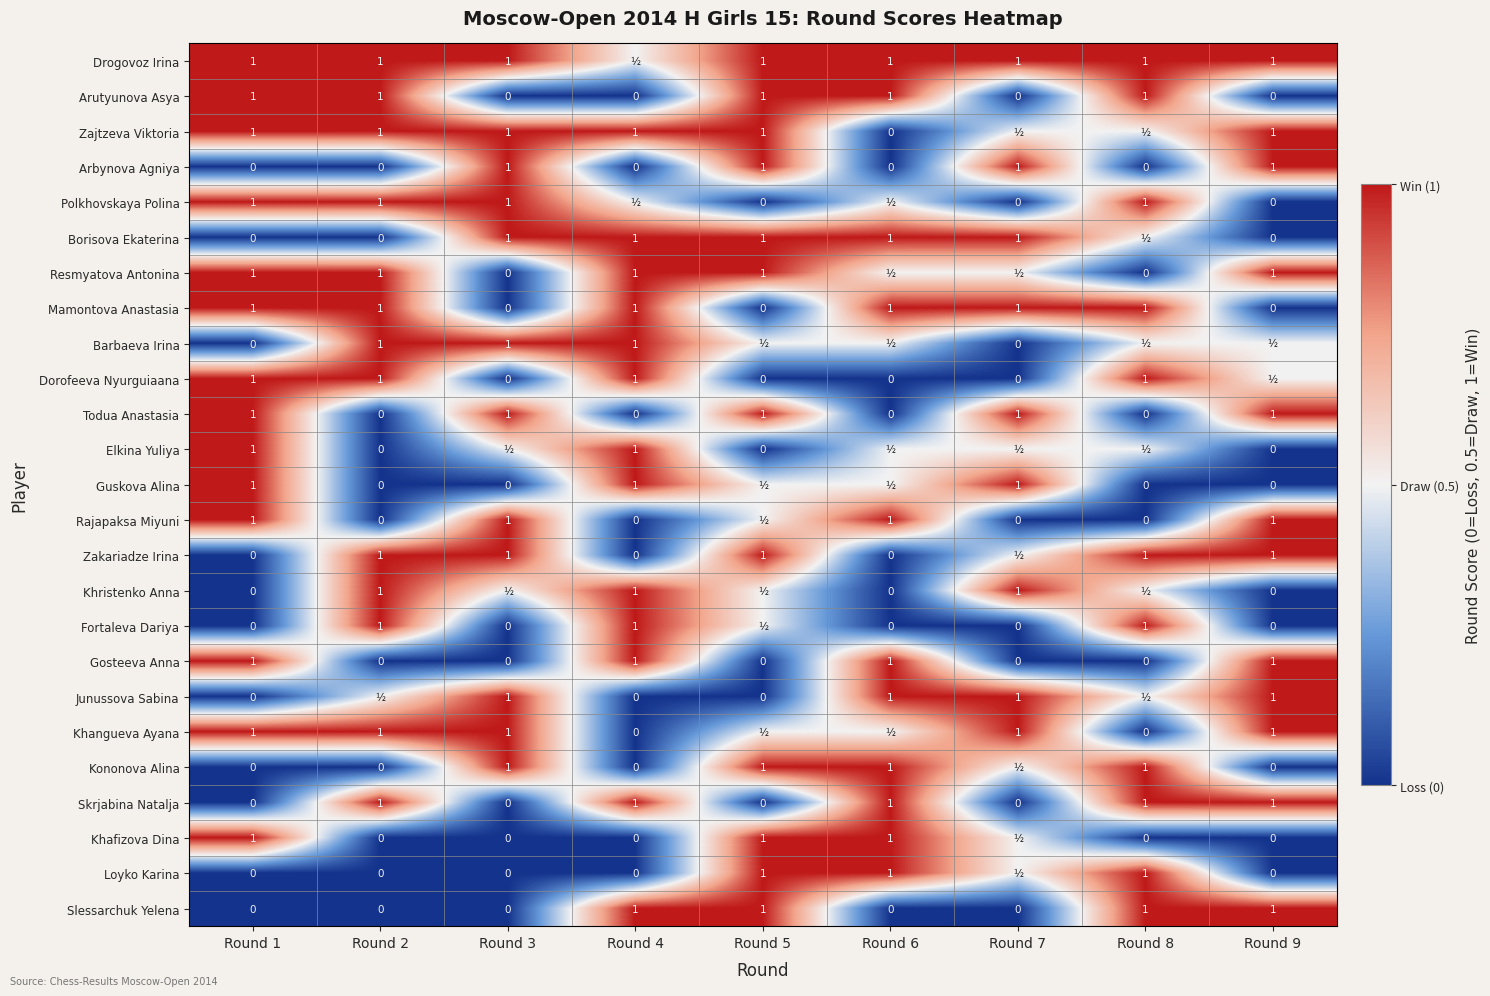

The Skrjabina Natalja series shows 1.0 at Round 4. True or false?

True